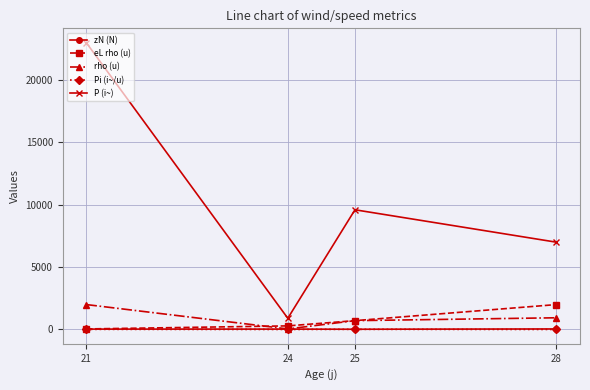

What are all the series names shown in the legend?

zN (N), eL rho (u), rho (u), Pi (i~/u), P (i~)